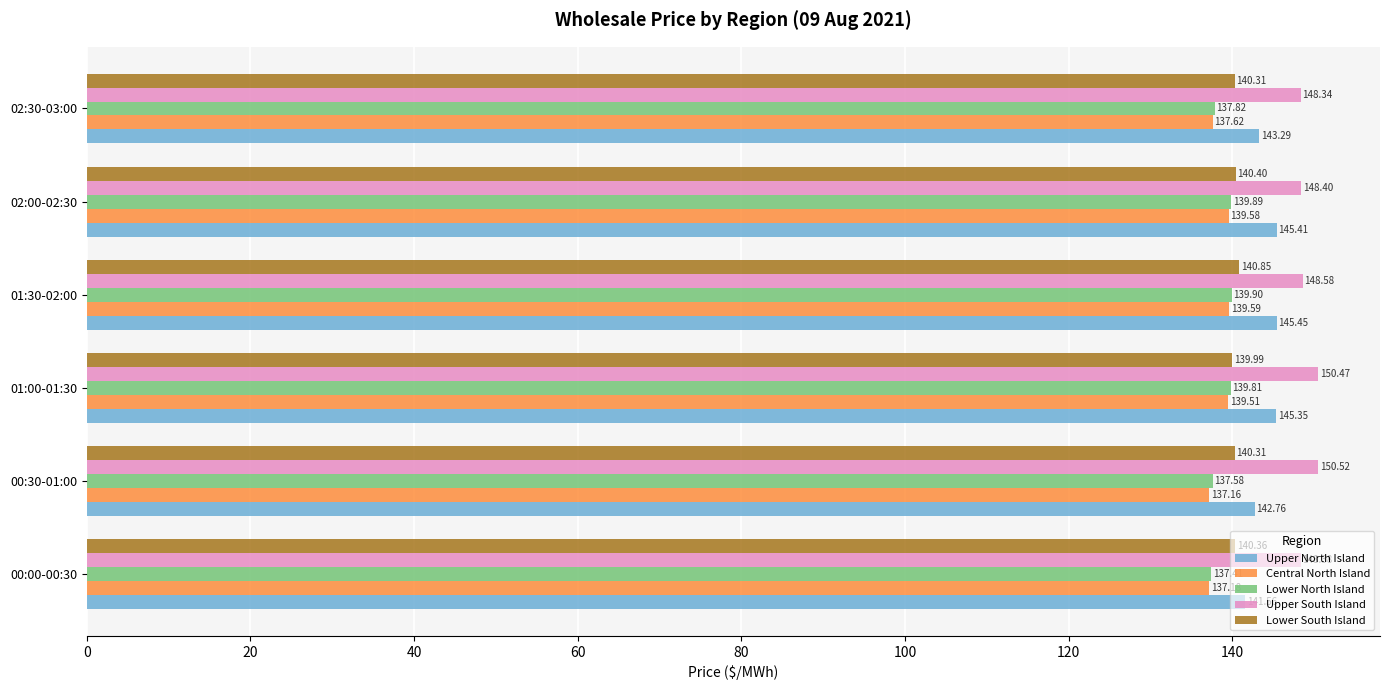

How many distinct data groups are displayed?

5